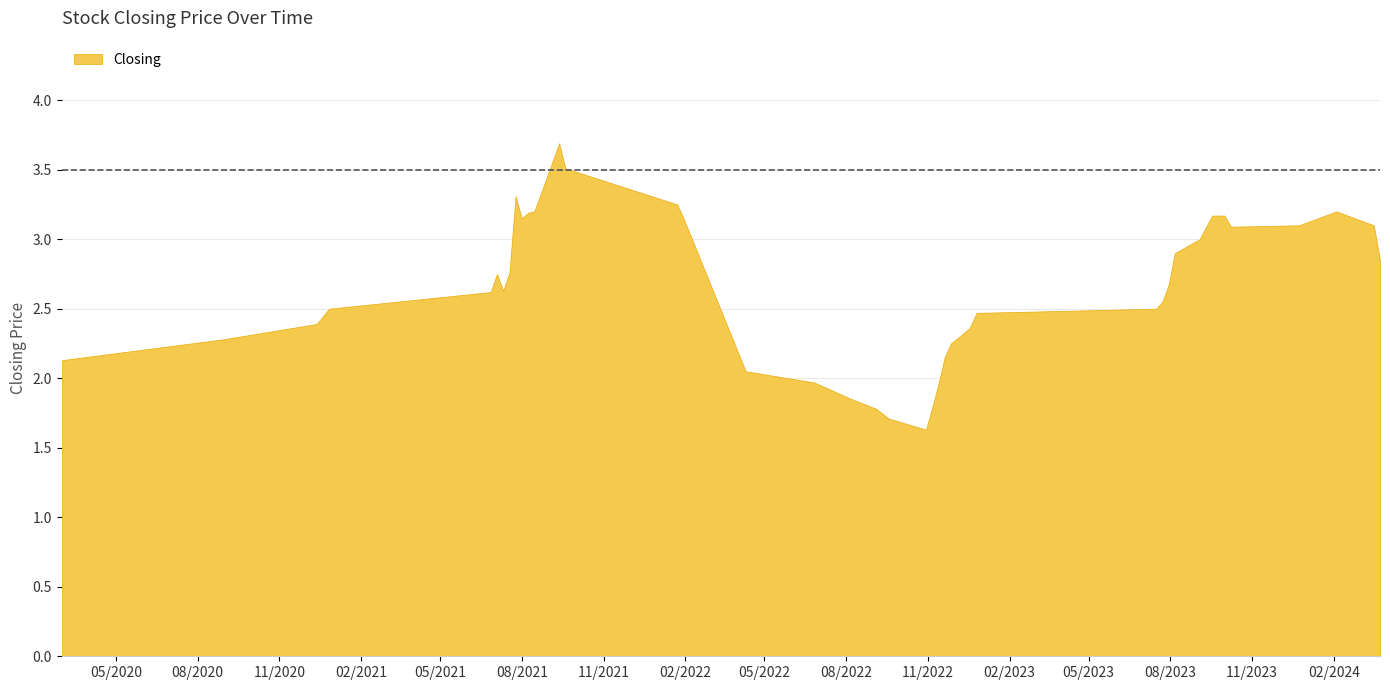

What is the sum of all values?

105.8